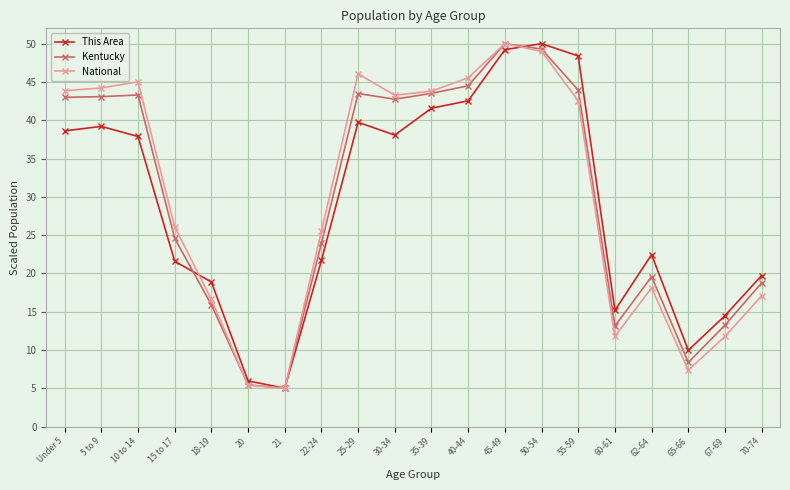

Does the chart display data point markers on the line(s)?

Yes